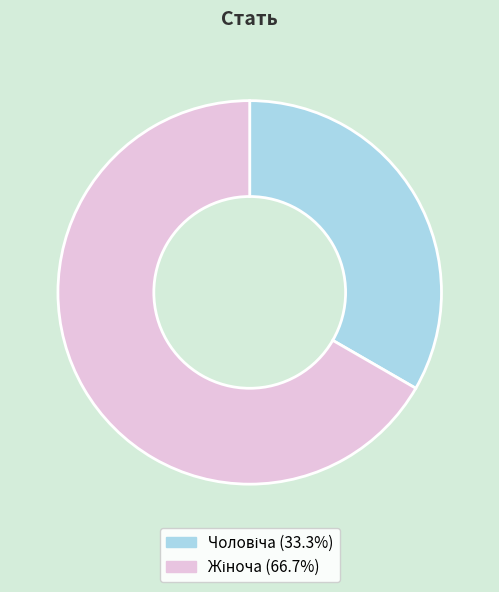

Does any single category account for the majority?

Yes